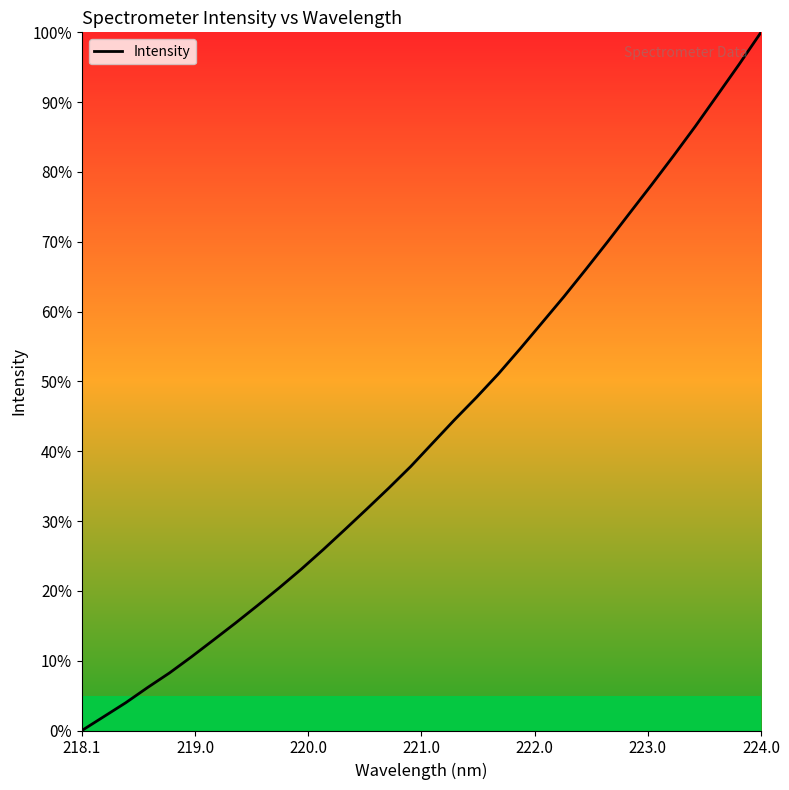

Reading left to right, transcribe all the data shown in this chart.

0.0	2.0	4.0	6.2	8.3	10.6	13.0	15.4	17.9	20.4	23.1	25.9	28.8	31.7	34.7	37.8	41.2	44.5	47.7	51.1	54.7	58.4	62.2	66.1	70.0	74.1	78.2	82.3	86.5	91.0	95.4	100.0